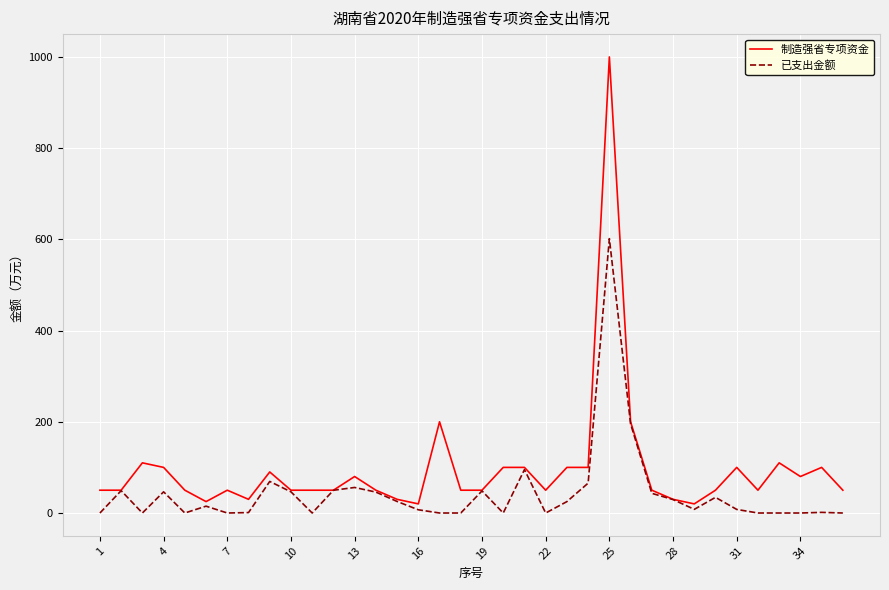

What is the highest value of the 制造强省专项资金 series?

1000.0